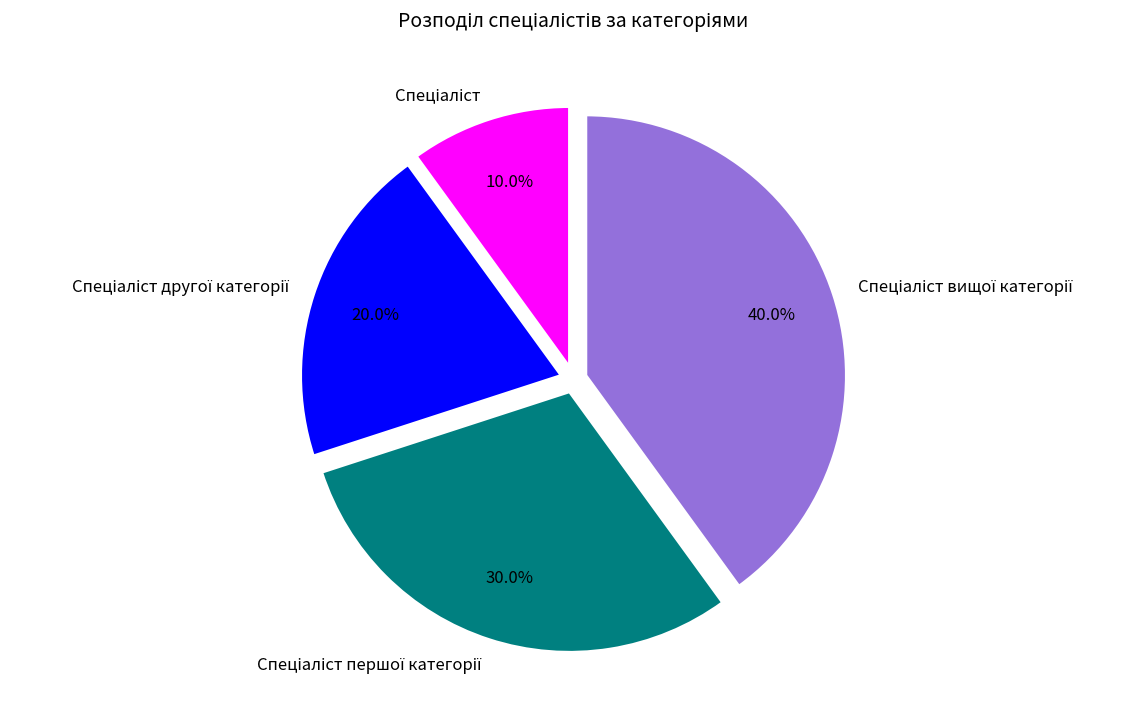

Does any single category account for the majority?

No